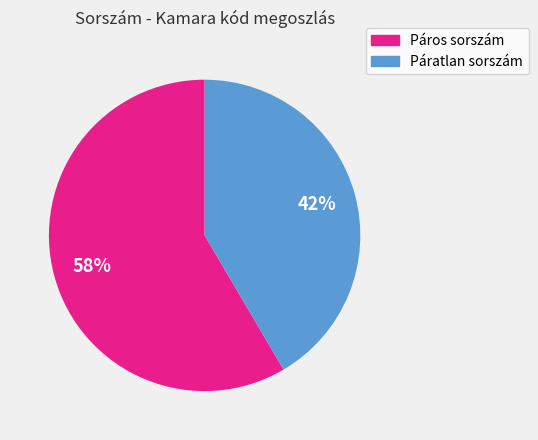

To the nearest percent, what is the average slice percentage?

50%